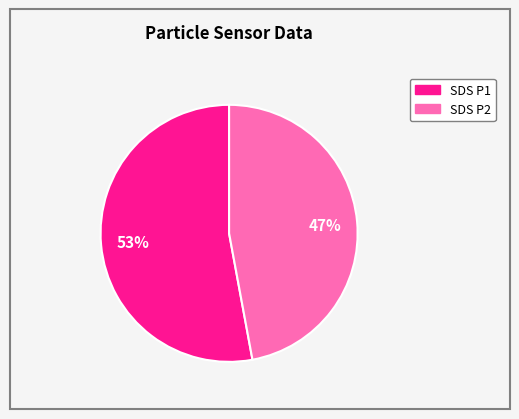

Which slice represents more than half of the pie?

SDS P1